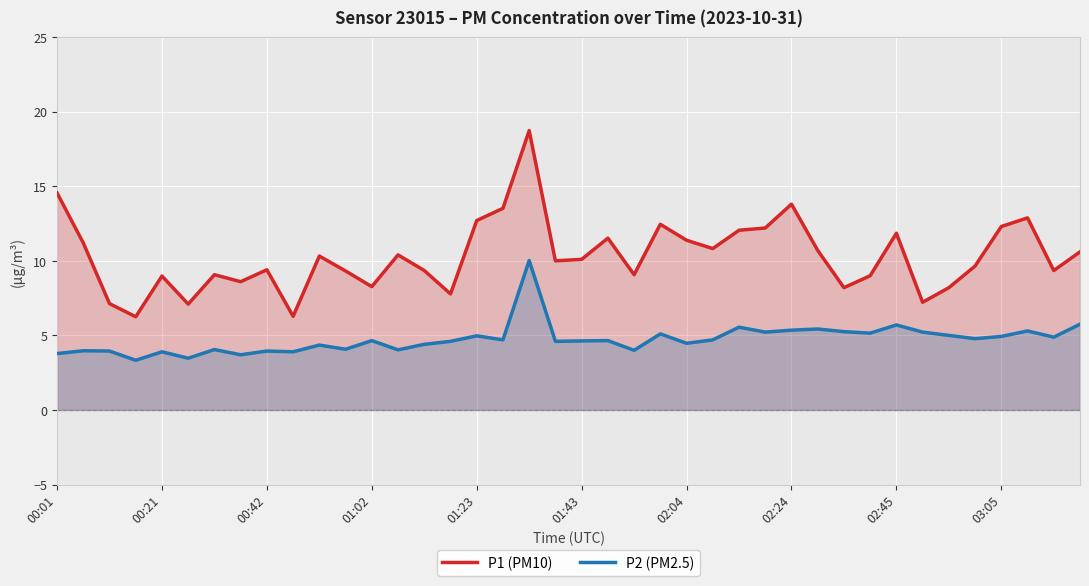

Which series has the largest range (max minus min)?

P1 (PM10)